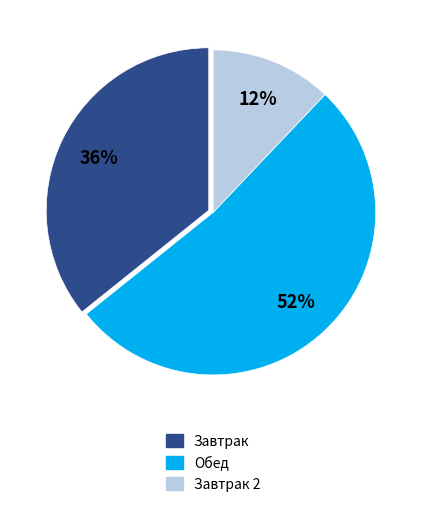

Is there any slice that represents more than half of the pie?

Yes